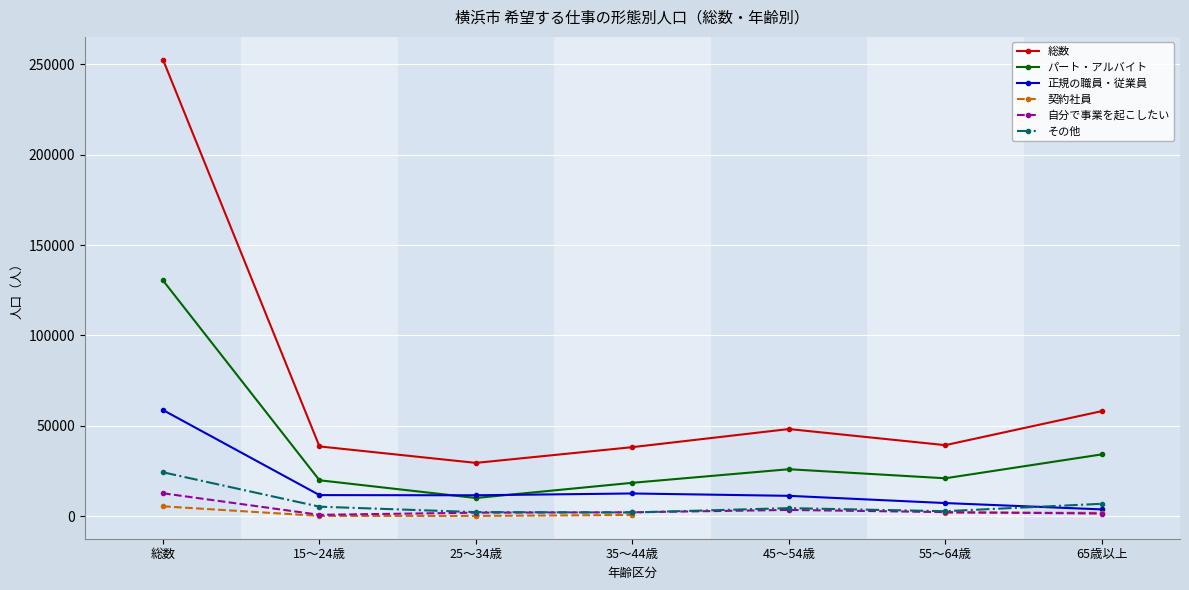

How many values in the 自分で事業を起こしたい series exceed 2300?

3